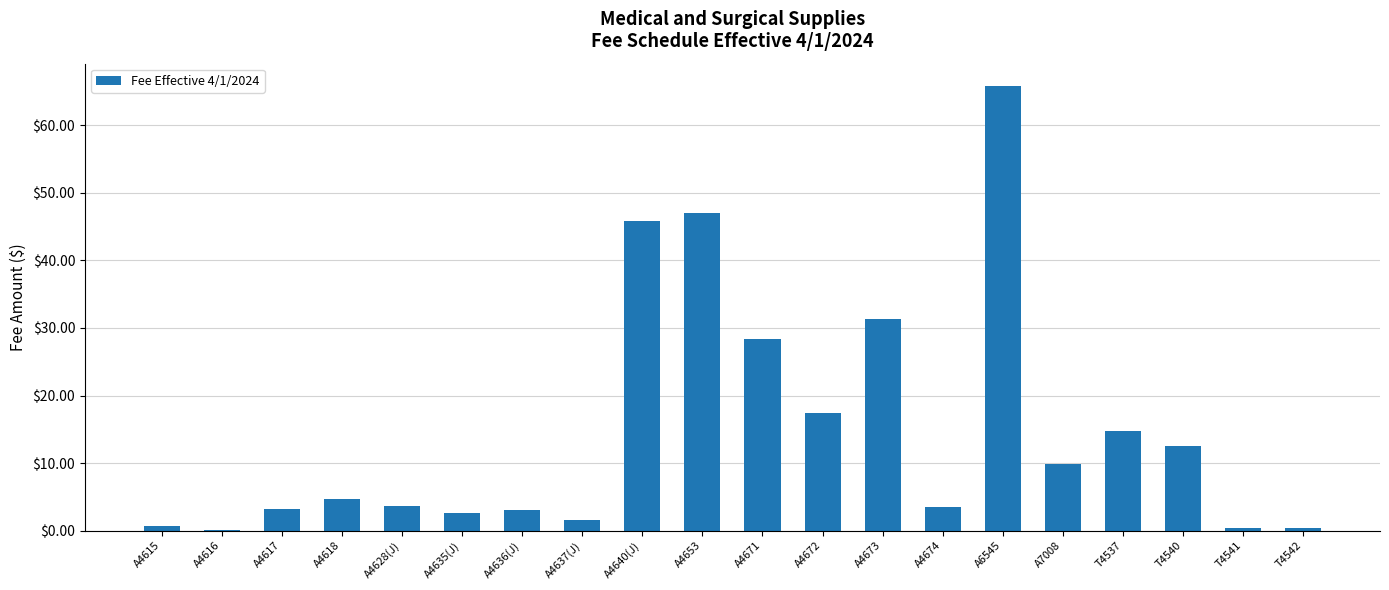

What is the approximate value at A4673?

31.4